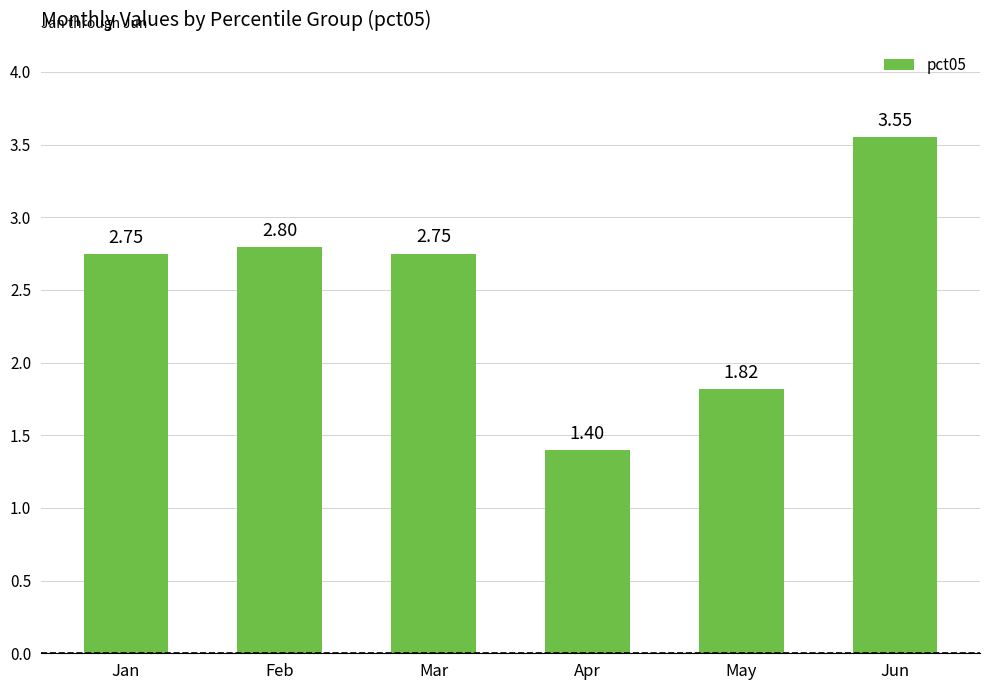

How many bars are there in total?

6